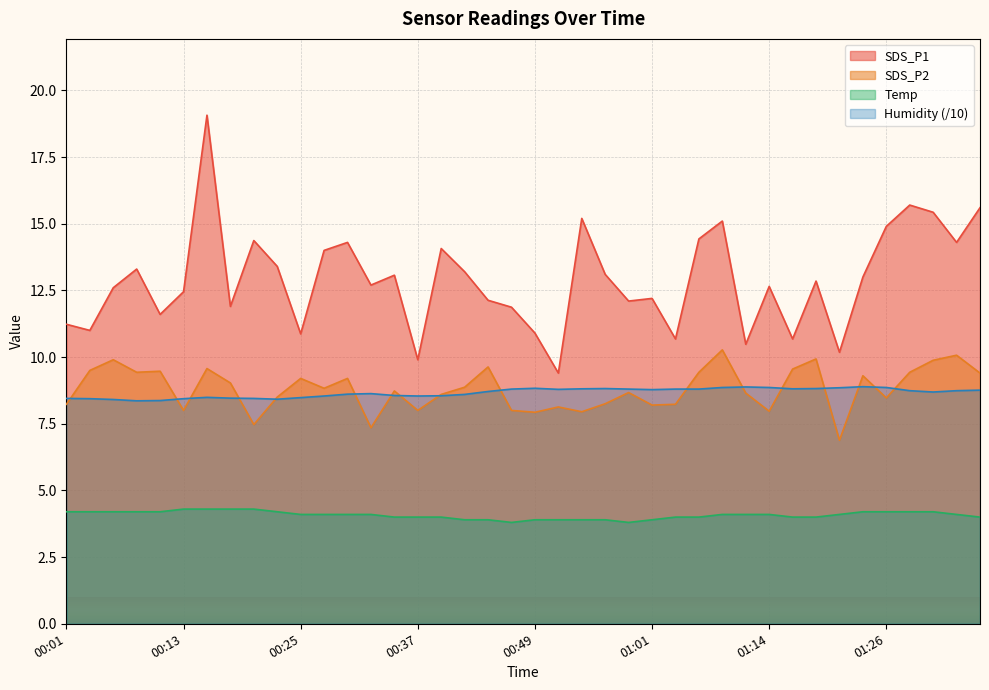

Which category has the highest value in the SDS_P1 series?

00:15